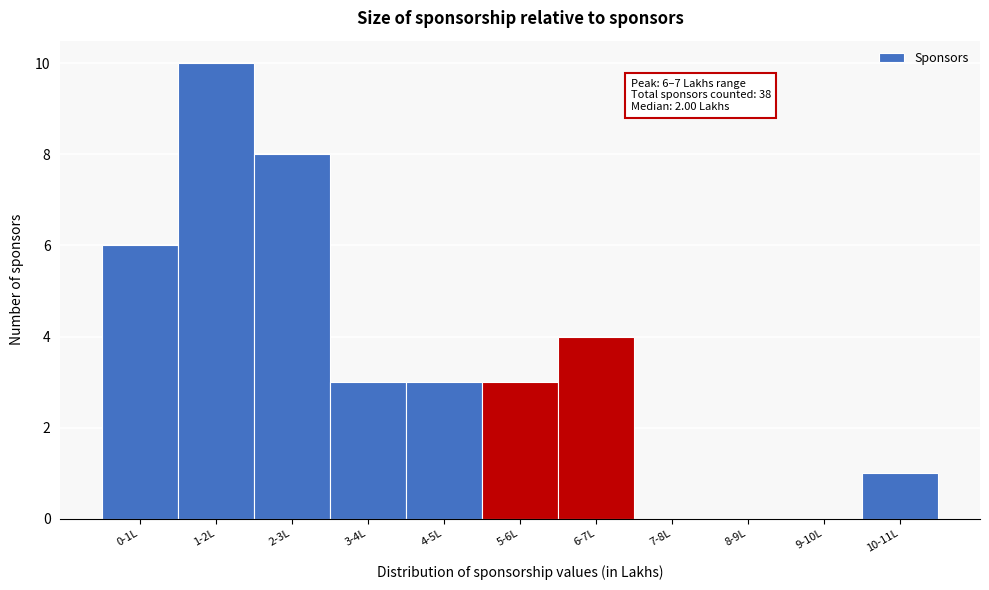

Reading right to left, list all the values displayed in this chart.

10-11L=1	9-10L=0	8-9L=0	7-8L=0	6-7L=4	5-6L=3	4-5L=3	3-4L=3	2-3L=8	1-2L=10	0-1L=6